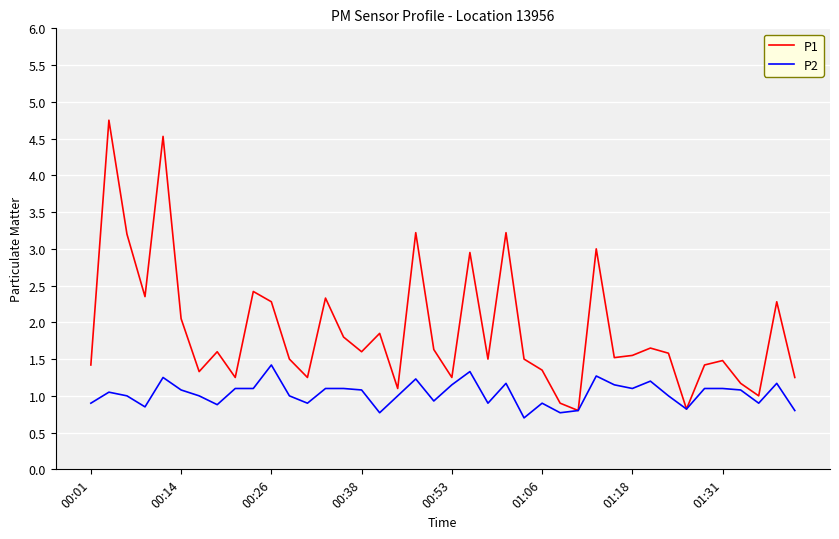

What is the average value of the P1 series?

1.9